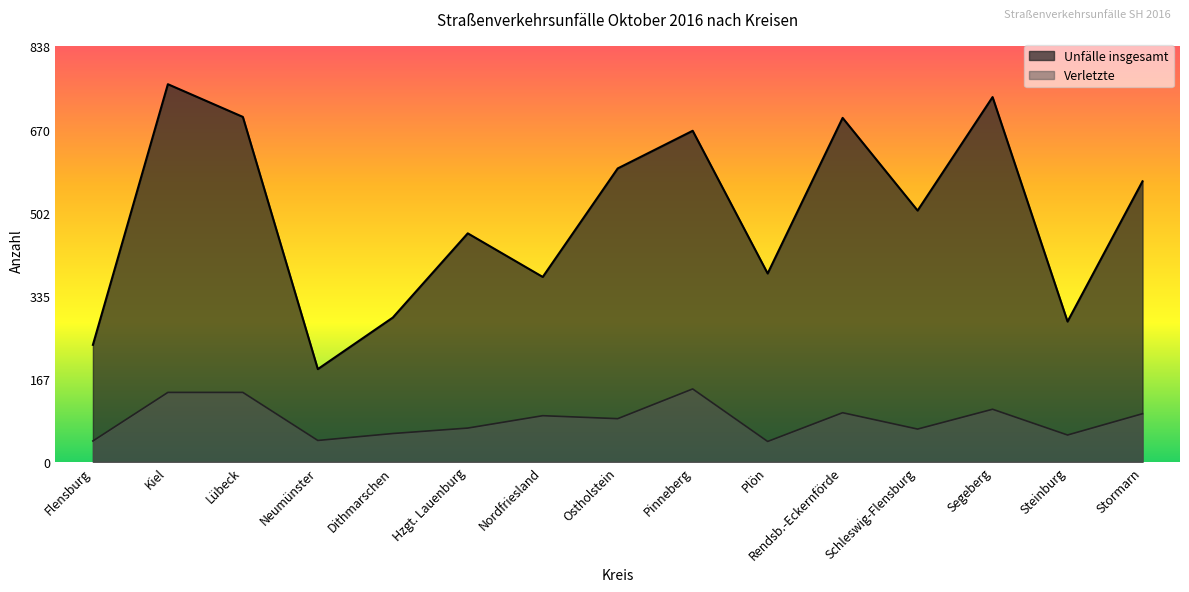

What is the label of the 3rd point from the right?

Segeberg